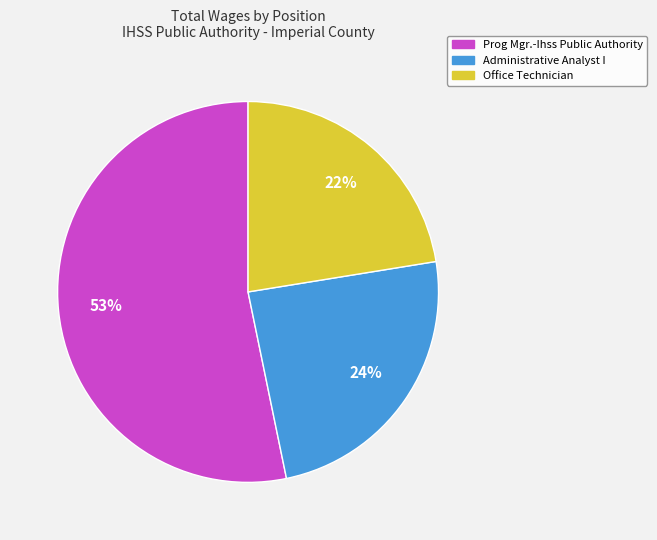

Is the sum of Prog Mgr.-Ihss Public Authority and Office Technician greater than half?

Yes